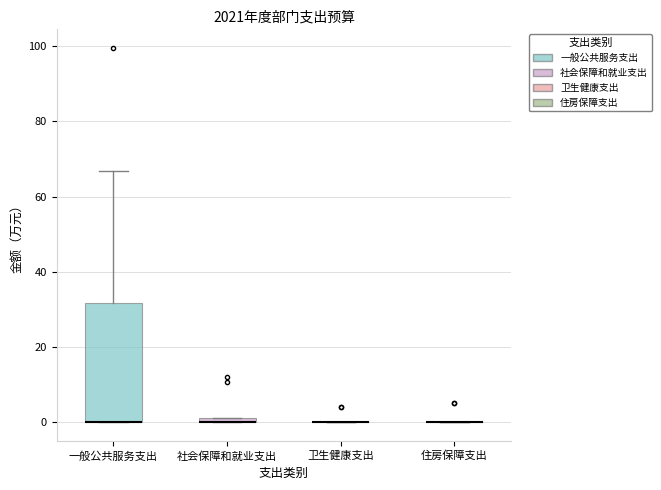

Comparing the boxes themselves (not the whiskers), which one is the tallest?

一般公共服务支出